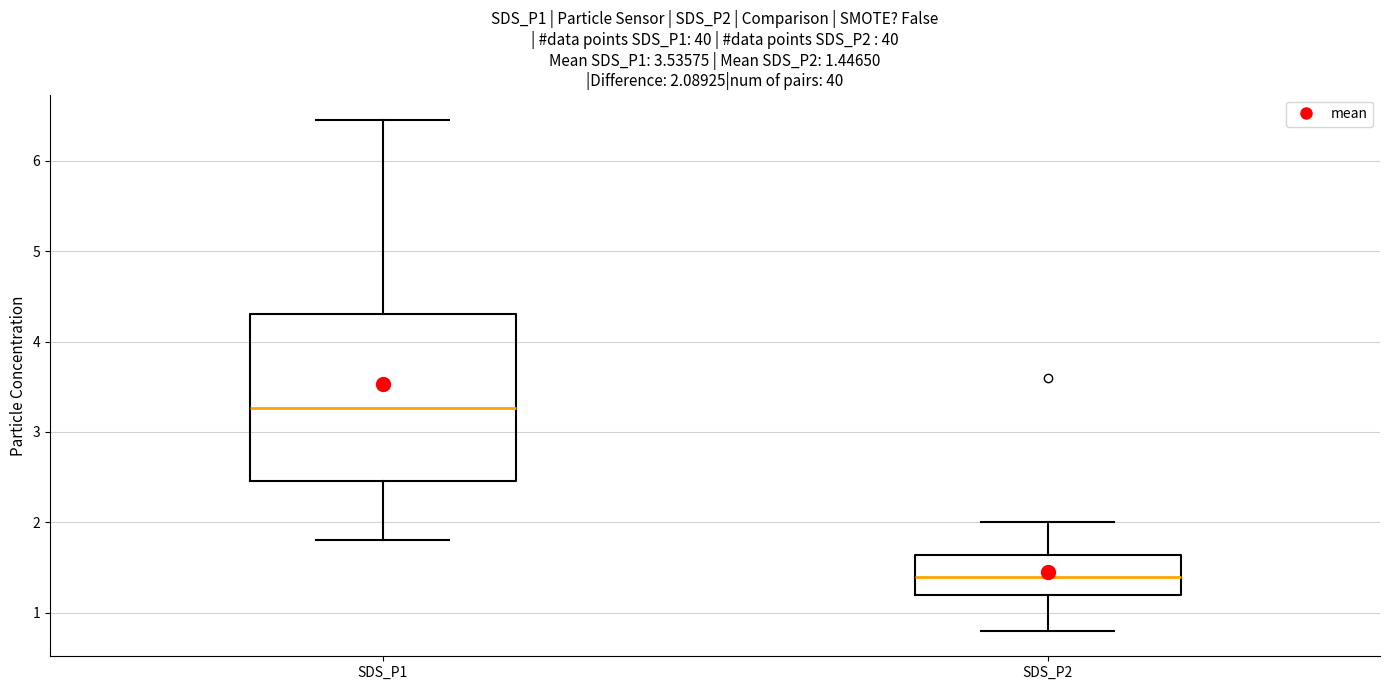

Which box is the tallest, from its lower edge to its upper edge?

SDS_P1